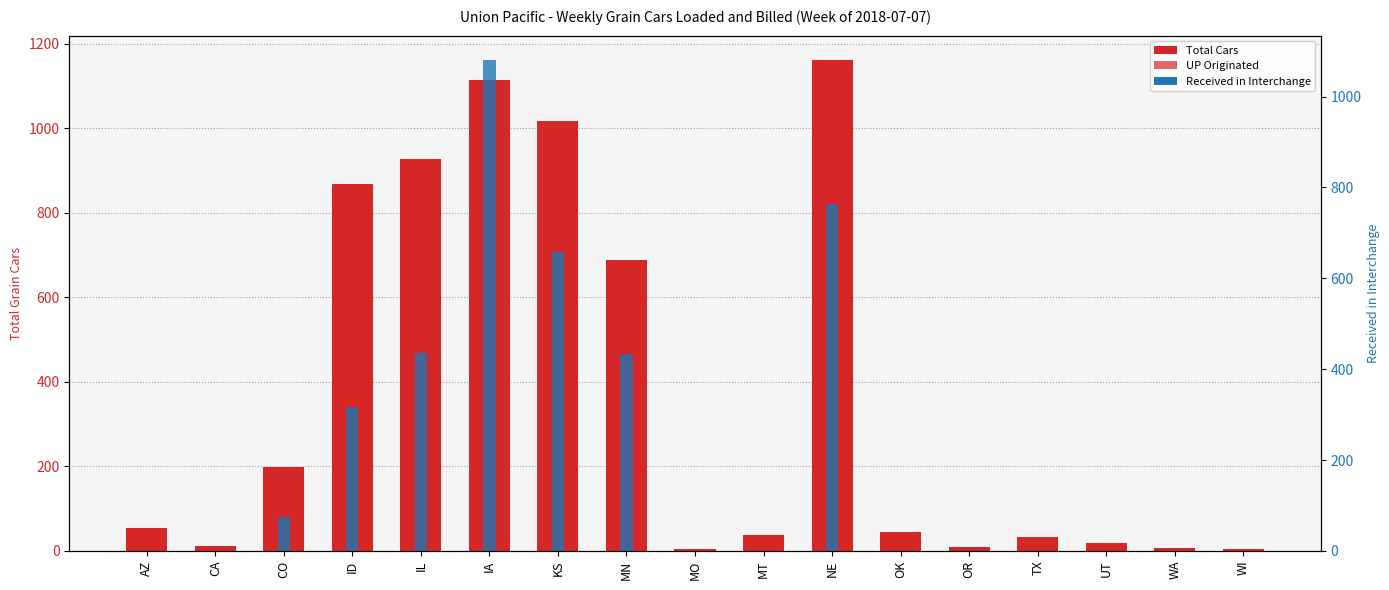

How many bars are there in total?

51